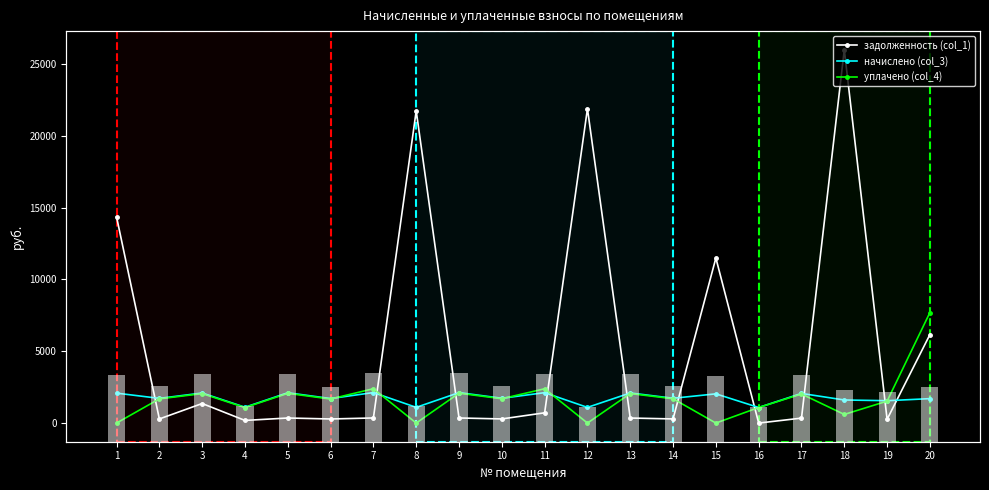

Rank the categories by уплачено (col_4) value from highest to lowest.

20, 7, 11, 9, 5, 13, 3, 17, 10, 14, 2, 6, 19, 16, 4, 18, 1, 8, 12, 15